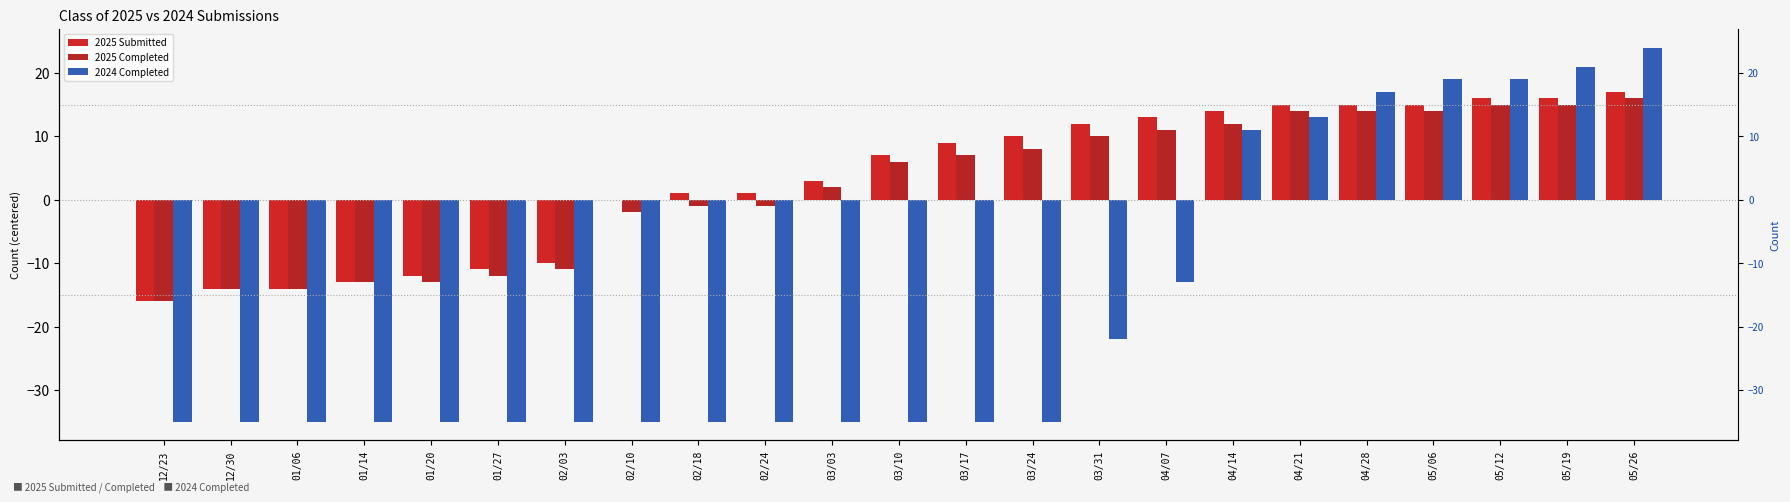

Is the value of 2024 Completed at 03/03 greater than the value of 2025 Submitted at 04/14?

No